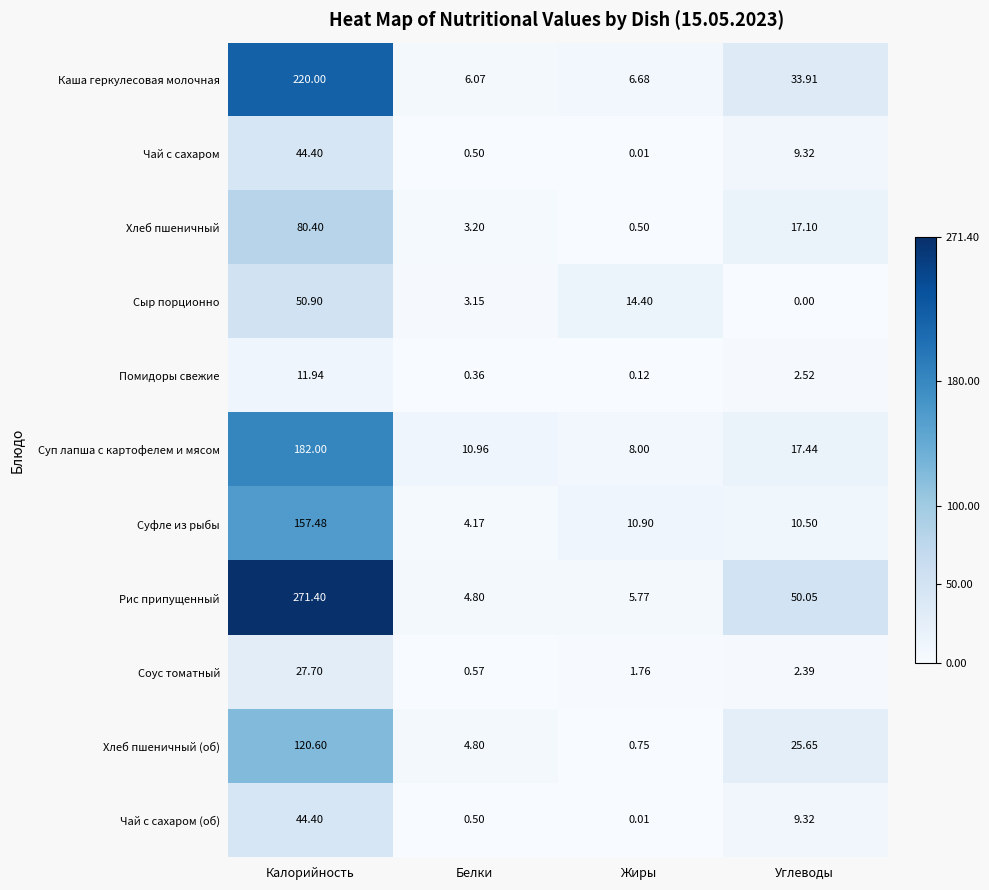

How many data points in Соус томатный are above 2?

2